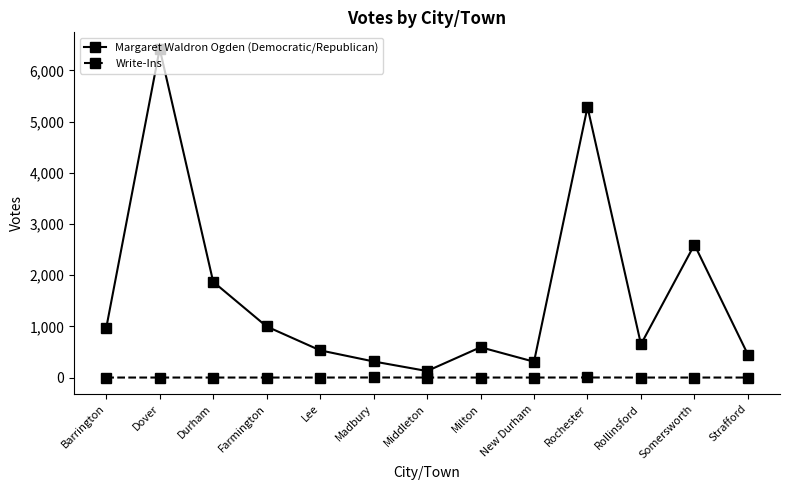

How many values in the Write-Ins series exceed 0?

2